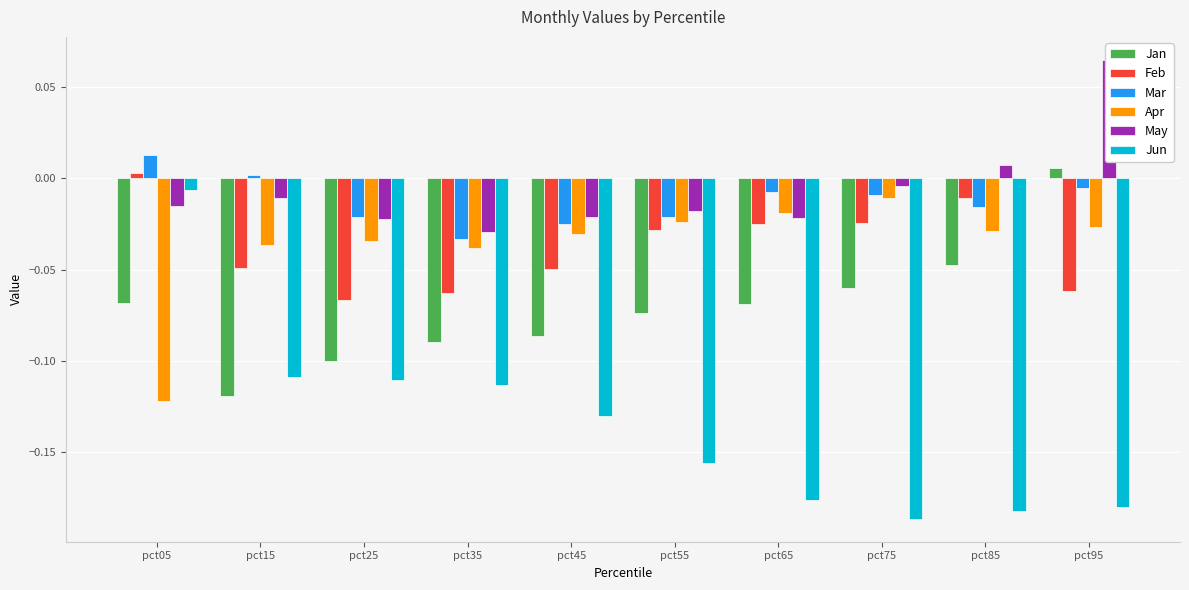

Which series has the largest range (max minus min)?

Jun